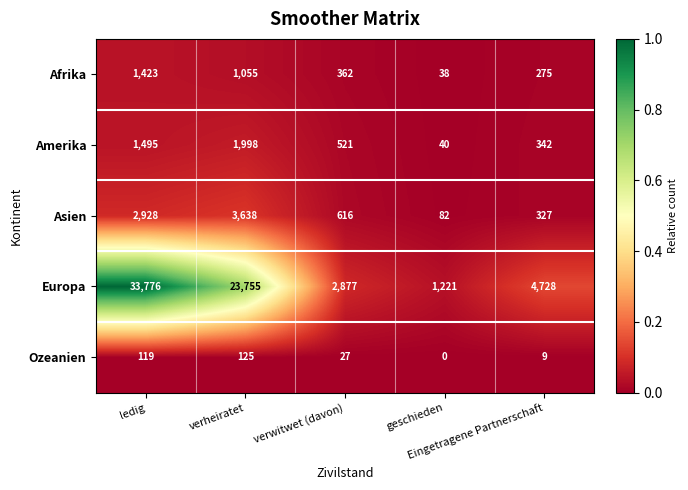

What is the highest value of the Europa series?

33776